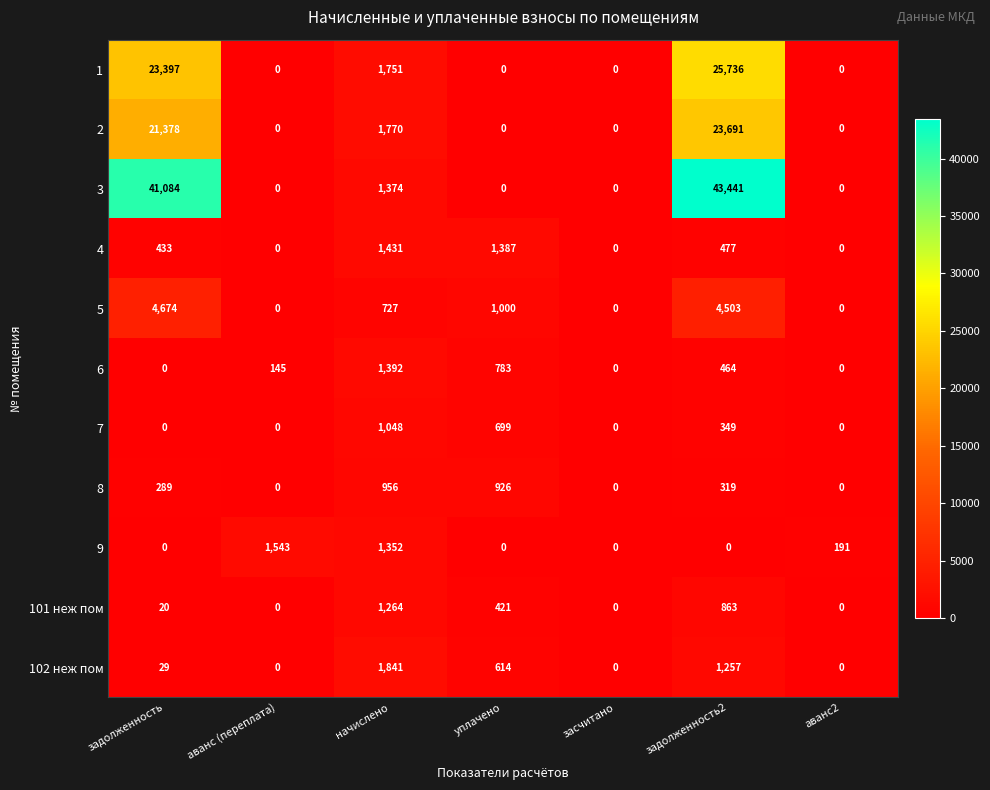

At which category does the chart reach its peak across all series?

задолженность2